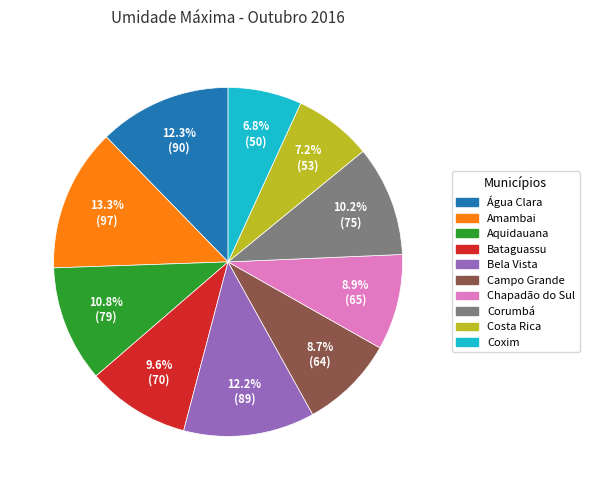

What percentage do Bataguassu and Campo Grande together represent?

18.3%